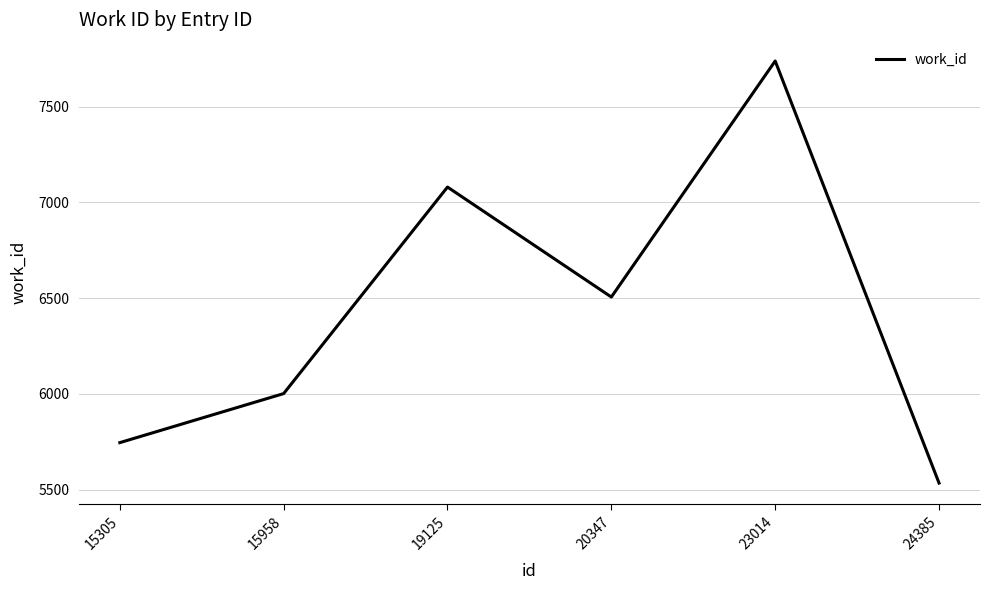

What is the sum of the values at 24385 and 23014?

13273